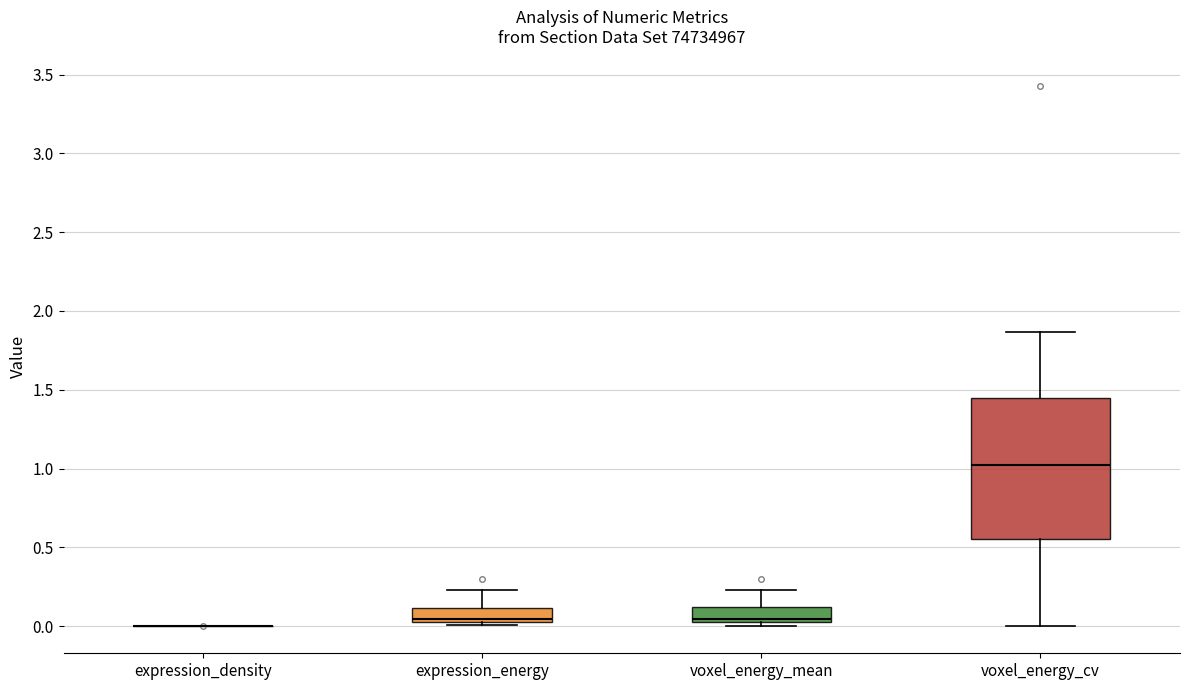

Reading left to right, read every box against the y-axis: the position of its median line, the range the box covers, and the ends of its whiskers. The values are not printed on the chart, so give them approximately, as read against the axis.

expression_density: box collapsed to a line at 0.00, whiskers 0.00 to 0.00
expression_energy: median 0.05, box 0.00 to 0.10, whiskers 0.00 (just below the box's lower edge) to 0.25
voxel_energy_mean: median 0.05, box 0.00 to 0.10, whiskers 0.00 (just below the box's lower edge) to 0.25
voxel_energy_cv: median 1.00, box 0.55 to 1.45, whiskers 0.00 to 1.85